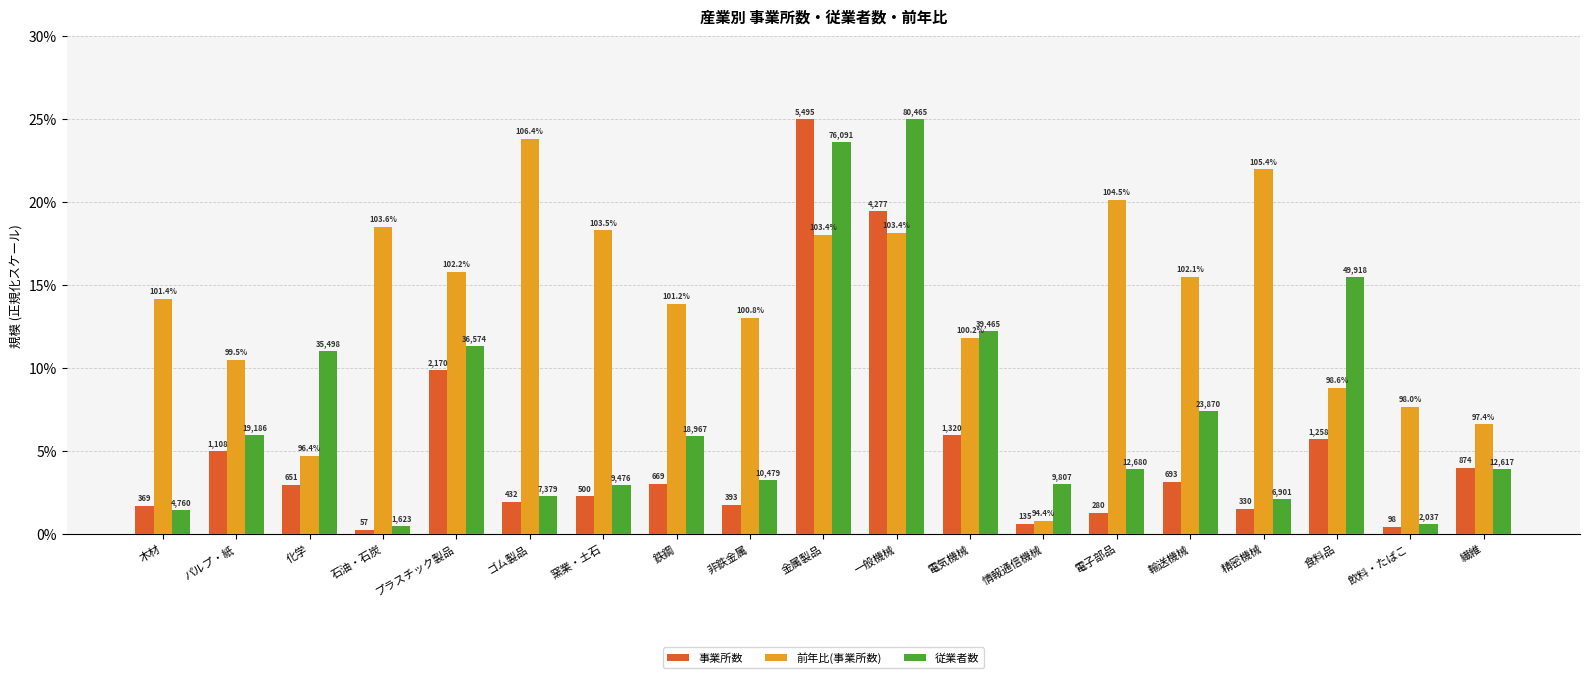

How many bars are there in each group?

3